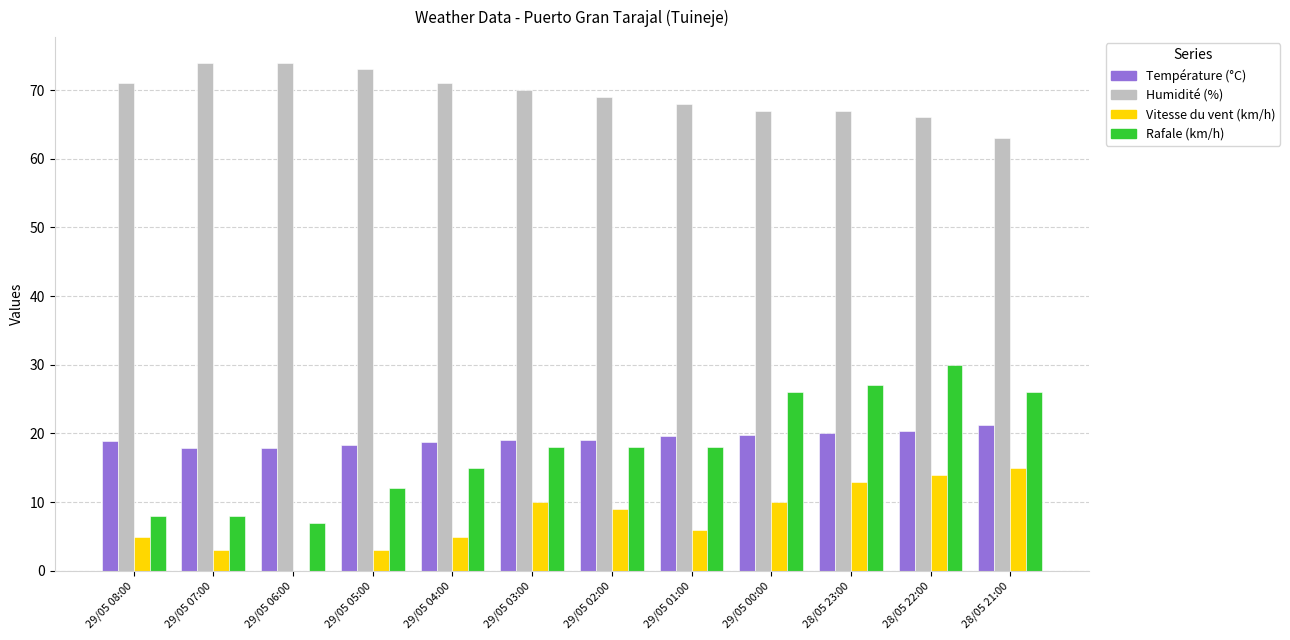

What is the sum of all Humidité (%) values?

833.0